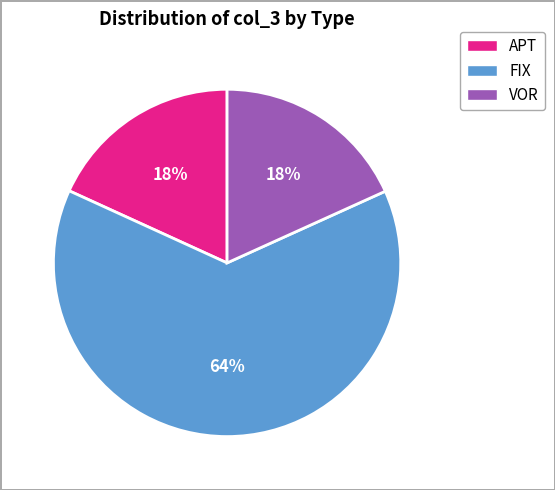

To the nearest percent, what is the average slice percentage?

33%